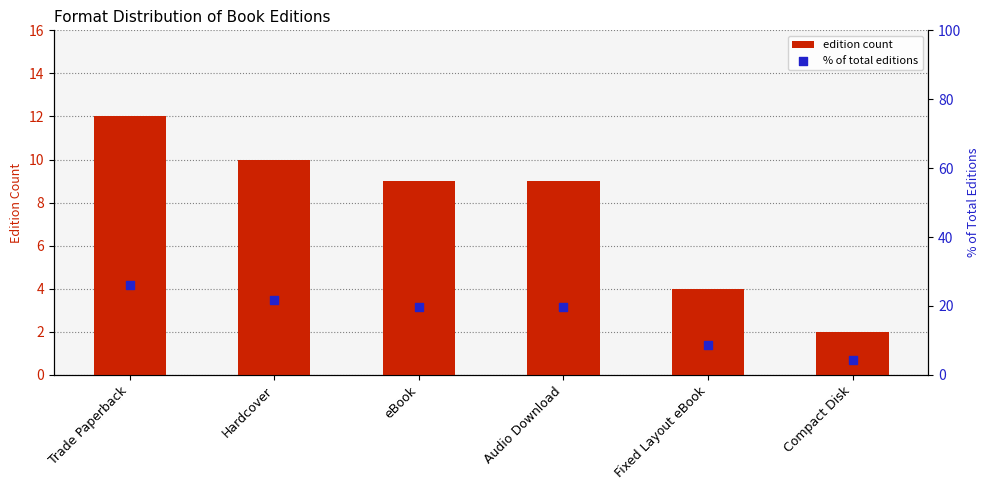

Which series has the largest total across all categories?

% of total editions